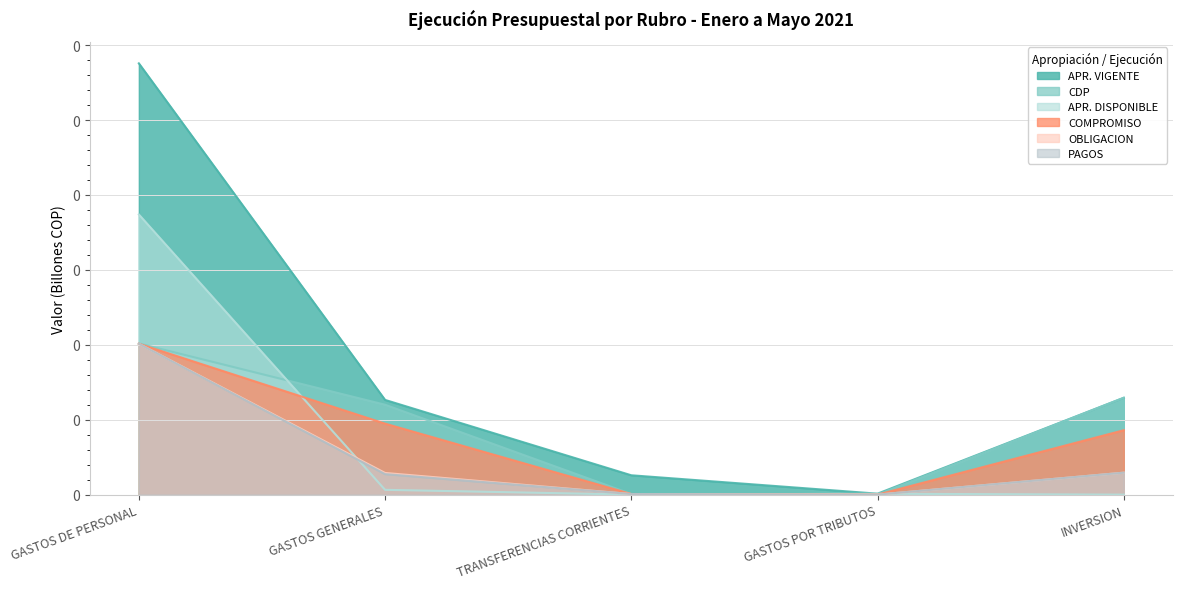

Reading left to right, transcribe all the data shown in this chart.

APR. VIGENTE: GASTOS DE PERSONAL=0.3	GASTOS GENERALES=0.1	TRANSFERENCIAS CORRIENTES=0.0	GASTOS POR TRIBUTOS=0.0	INVERSION=0.1
CDP: GASTOS DE PERSONAL=0.1	GASTOS GENERALES=0.1	TRANSFERENCIAS CORRIENTES=0.0	GASTOS POR TRIBUTOS=0.0	INVERSION=0.1
APR. DISPONIBLE: GASTOS DE PERSONAL=0.2	GASTOS GENERALES=0.0	TRANSFERENCIAS CORRIENTES=0.0	GASTOS POR TRIBUTOS=0.0	INVERSION=0.0
COMPROMISO: GASTOS DE PERSONAL=0.1	GASTOS GENERALES=0.0	TRANSFERENCIAS CORRIENTES=0.0	GASTOS POR TRIBUTOS=0.0	INVERSION=0.0
OBLIGACION: GASTOS DE PERSONAL=0.1	GASTOS GENERALES=0.0	TRANSFERENCIAS CORRIENTES=0.0	GASTOS POR TRIBUTOS=0.0	INVERSION=0.0
PAGOS: GASTOS DE PERSONAL=0.1	GASTOS GENERALES=0.0	TRANSFERENCIAS CORRIENTES=0.0	GASTOS POR TRIBUTOS=0.0	INVERSION=0.0